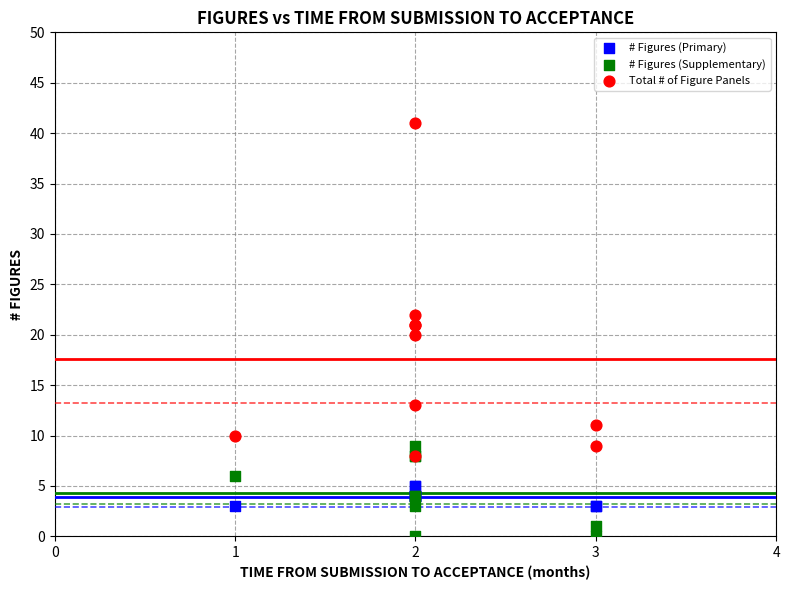

What are all the series names shown in the legend?

# Figures (Primary), # Figures (Supplementary), Total # of Figure Panels